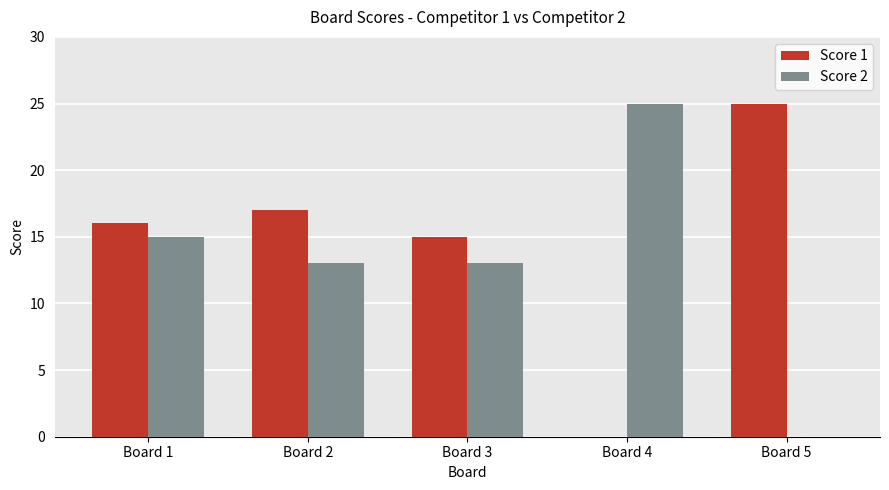

Is it true that Score 2 equals 9 at Board 2?

False